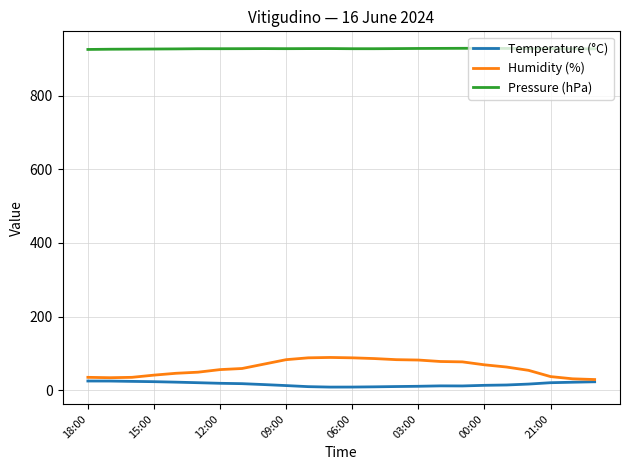

What is the maximum value for Humidity (%)?

89.0